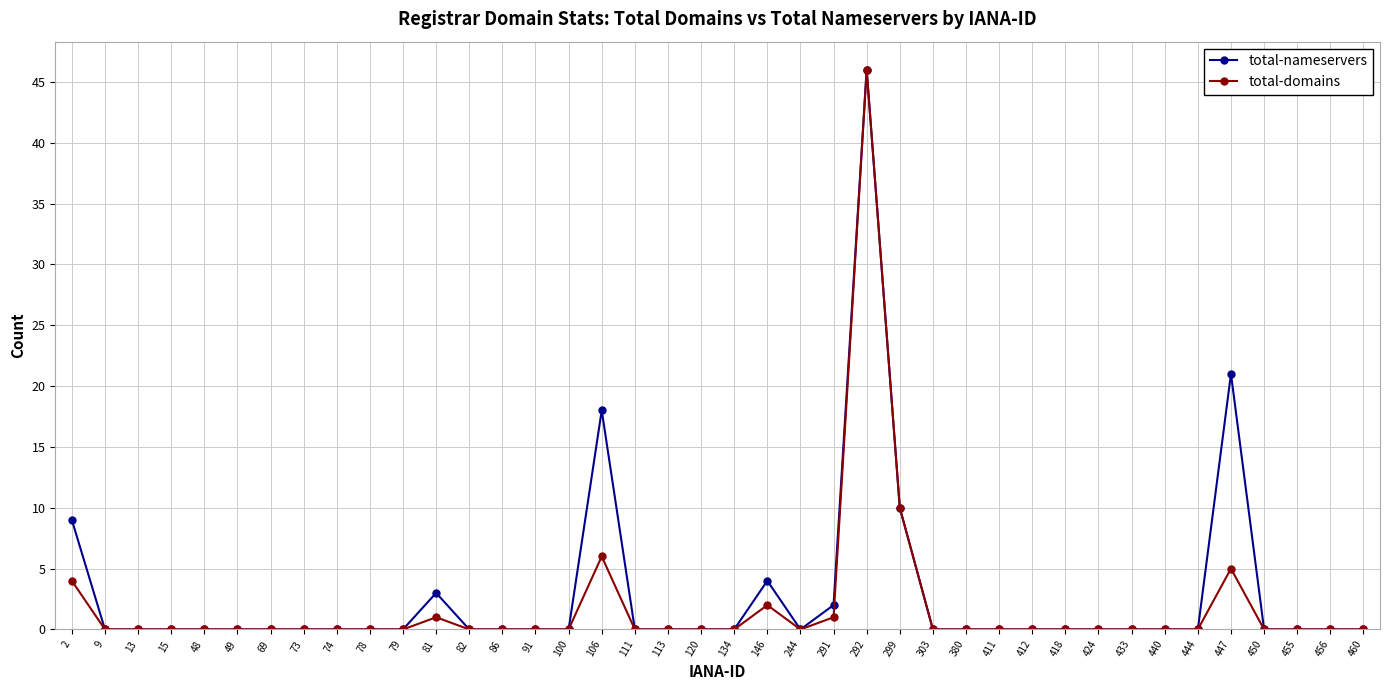

What is the maximum value for total-nameservers?

46